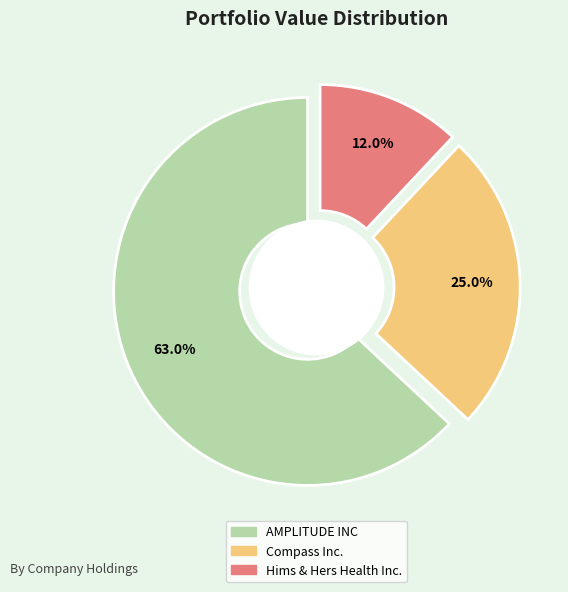

Is it true that Compass Inc. is 25% of the pie?

True